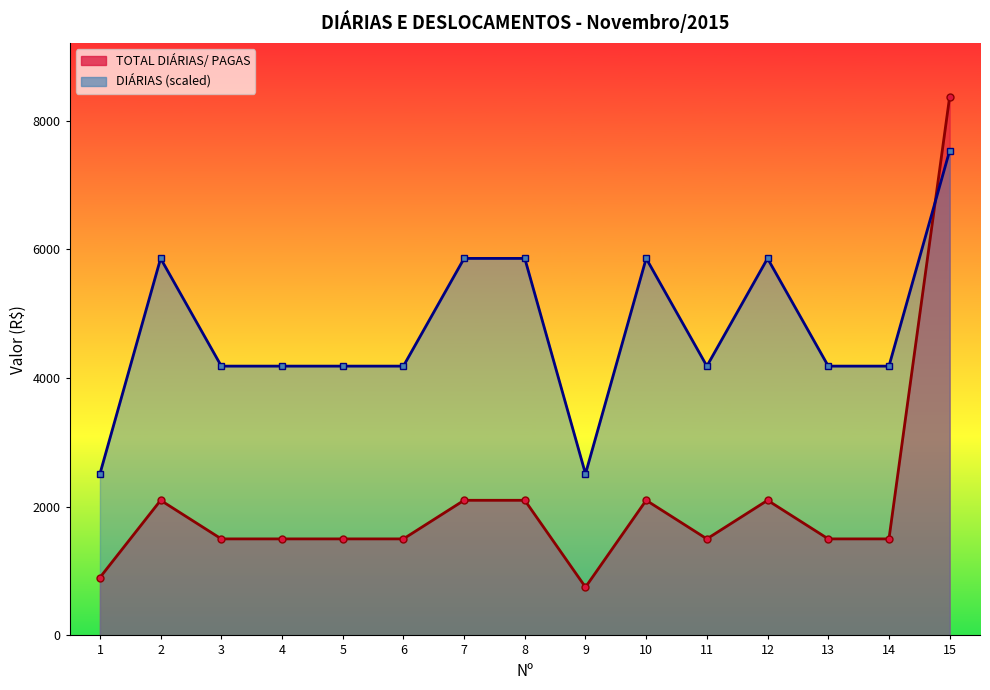

At which label is TOTAL DIÁRIAS/ PAGAS closest to 4560?

2